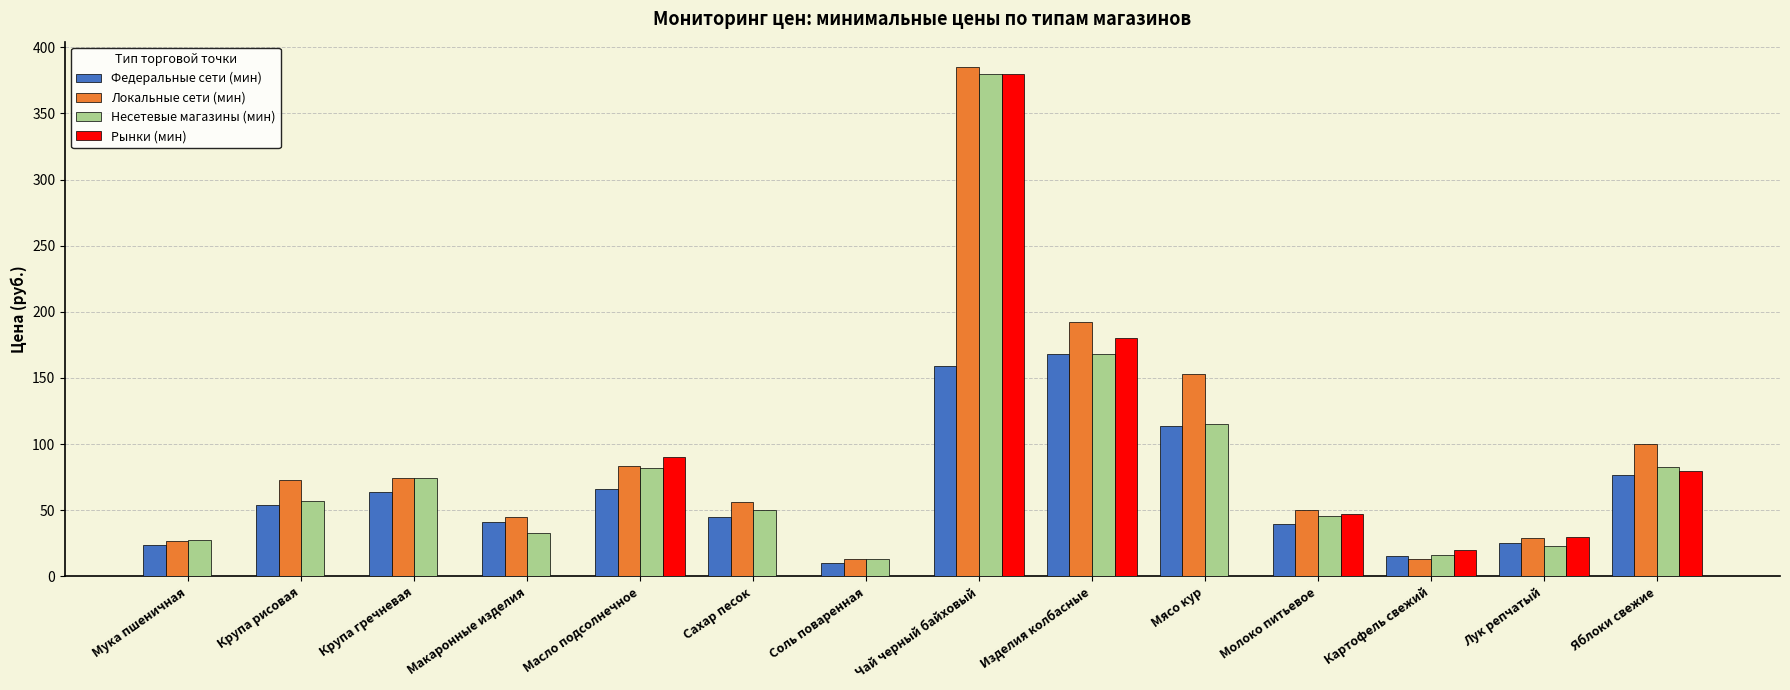

What is the maximum value shown in the chart?

385.0